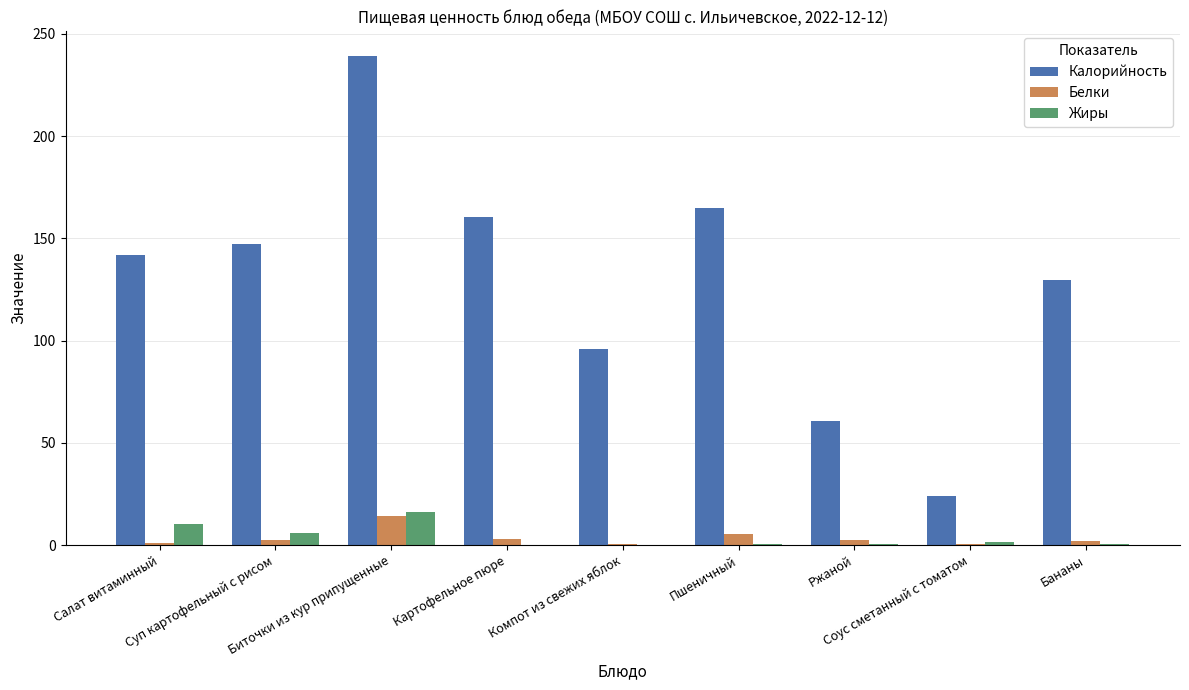

Which series has the largest total across all categories?

Калорийность